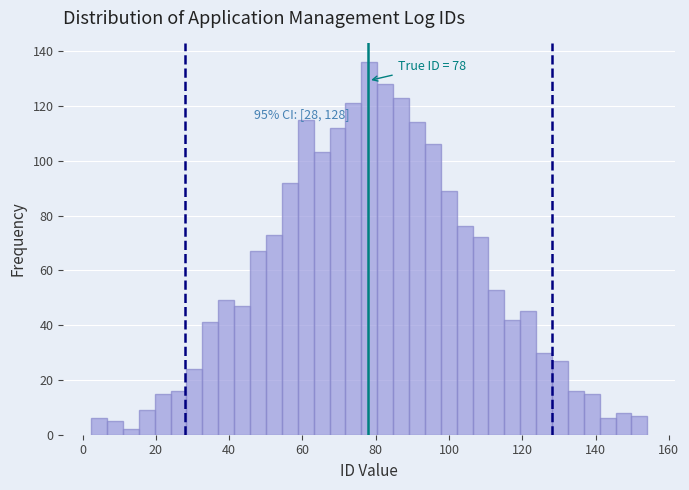

Around what value on the x-axis is the tallest bar? Give the approximate position of its centre, as read against the axis.

78